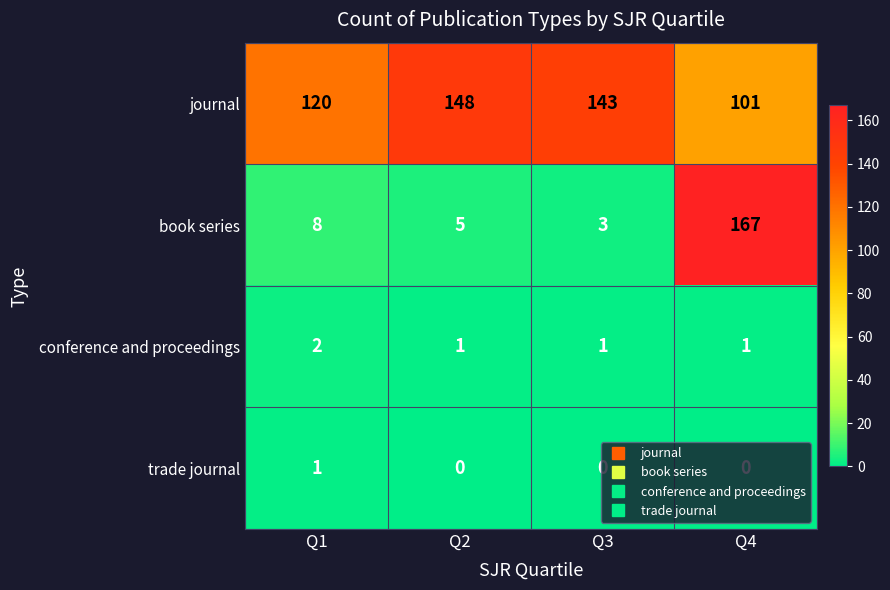

What is the difference between the maximum and second lowest values in the book series series?

162